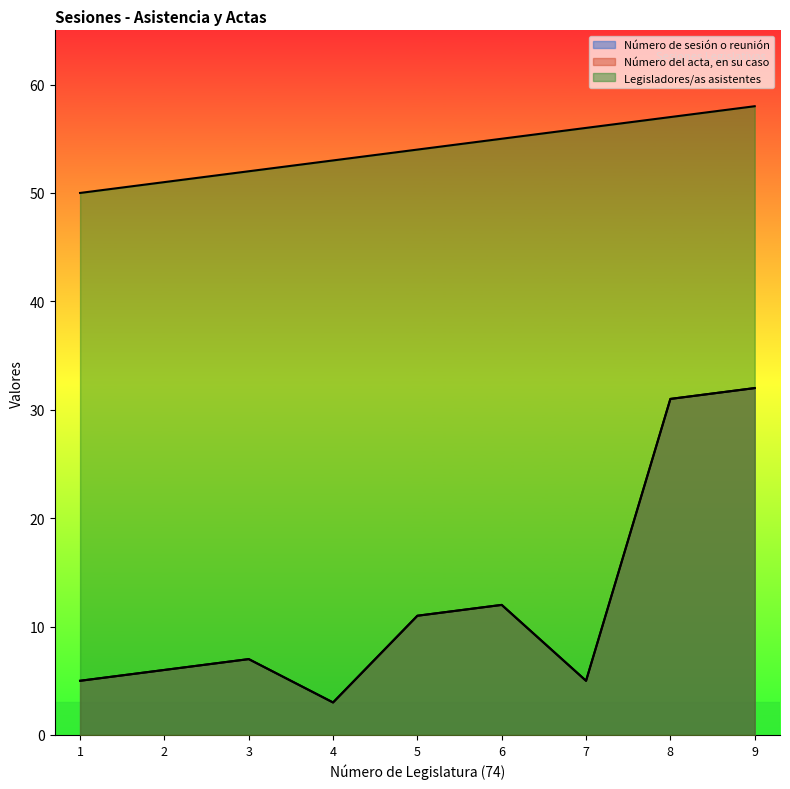

In Número del acta, en su caso, how many points are higher than both neighbors (excluding endpoints)?

2